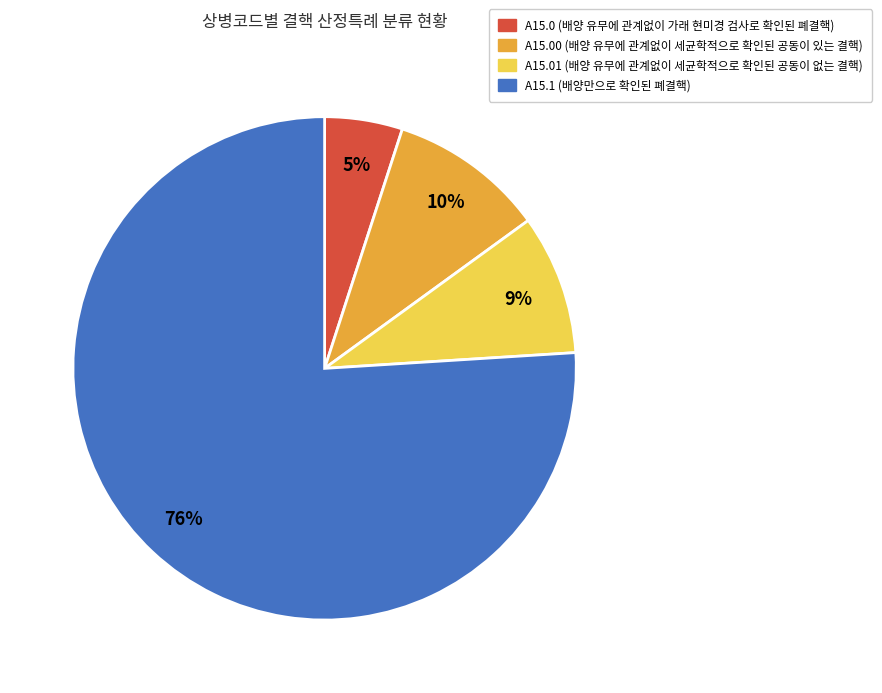

How many segments does this pie chart have?

4